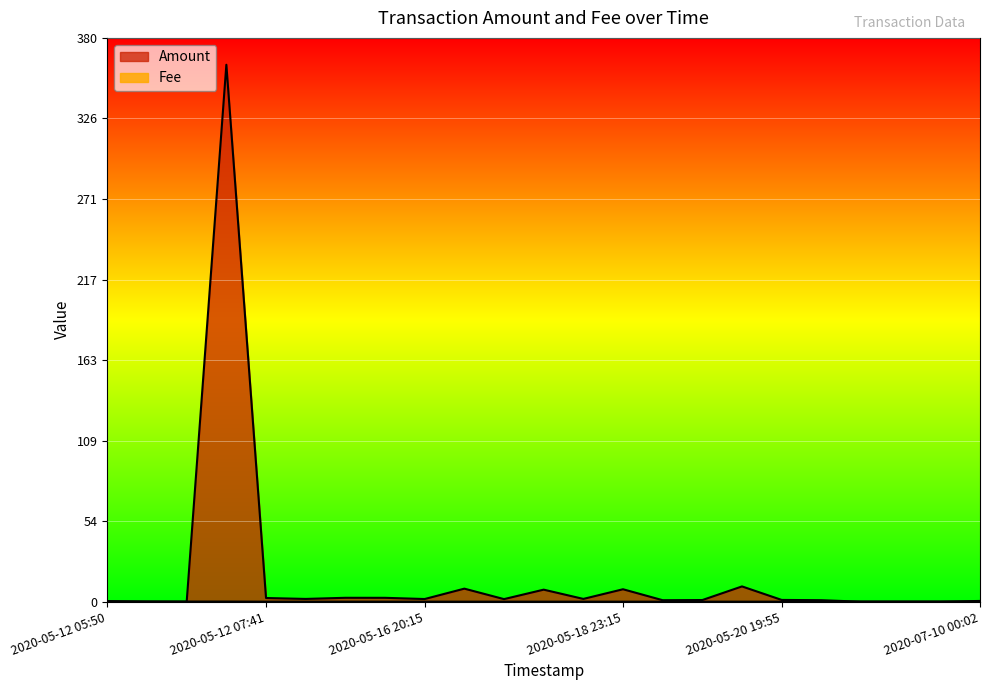

Is the value of Amount at 2020-05-12 06:01 greater than the value of Fee at 2020-07-10 00:02?

No